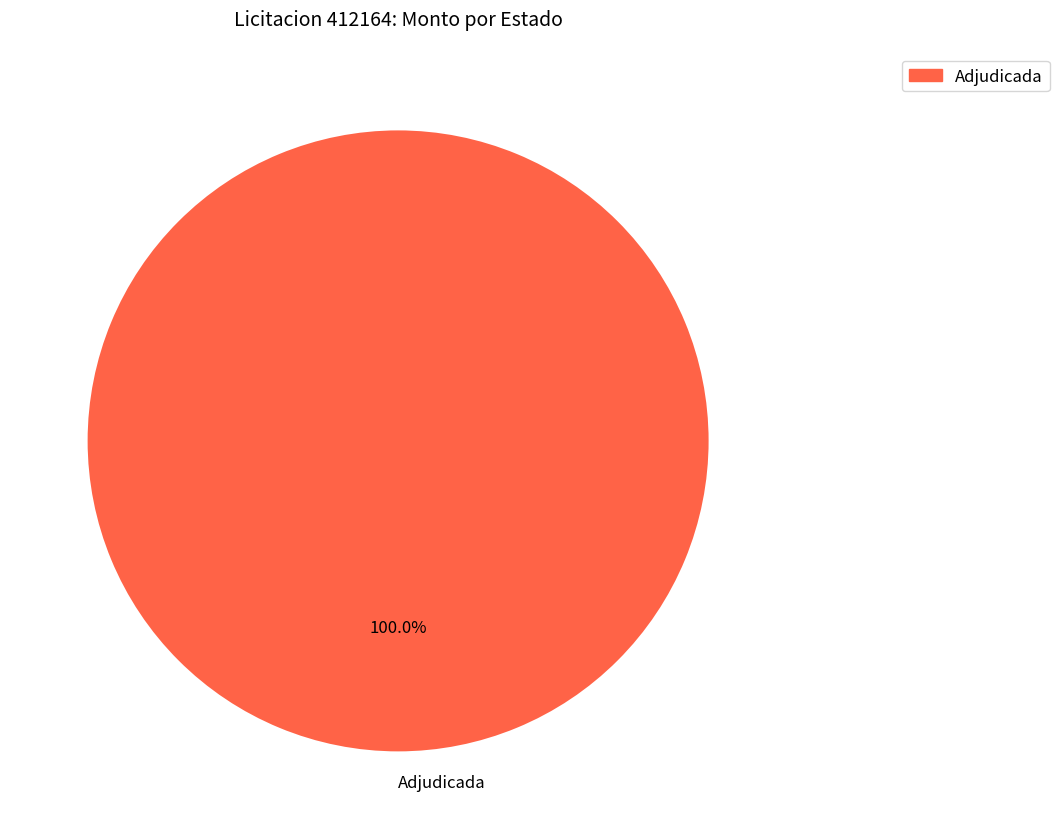

Count the number of slices in the pie.

1